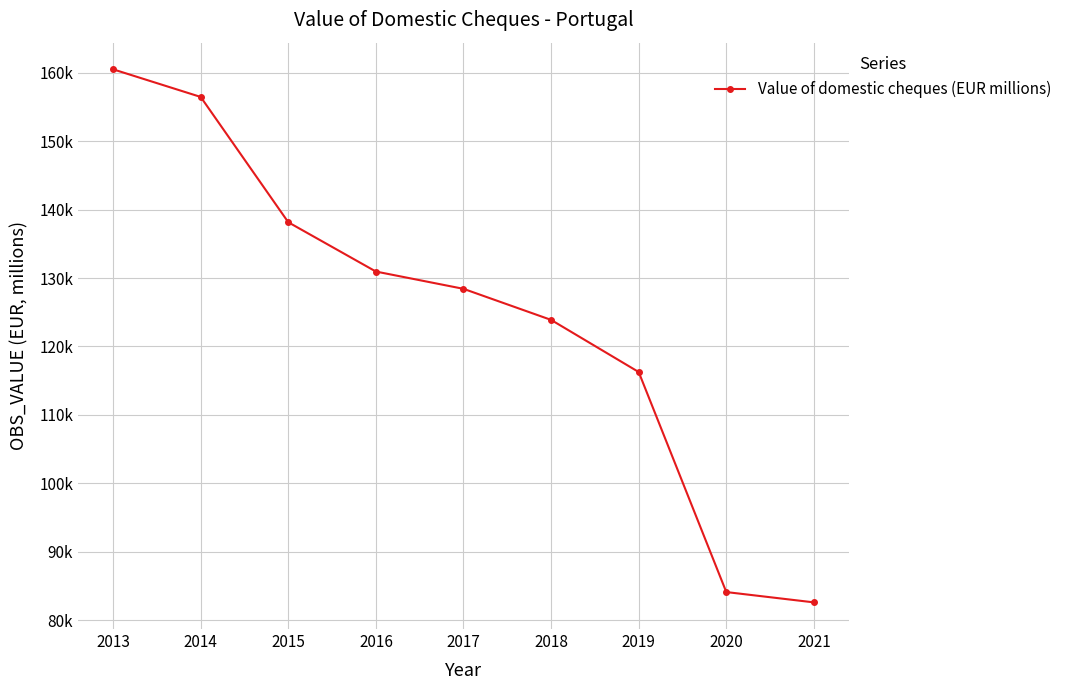

Does the chart have visible grid lines?

Yes